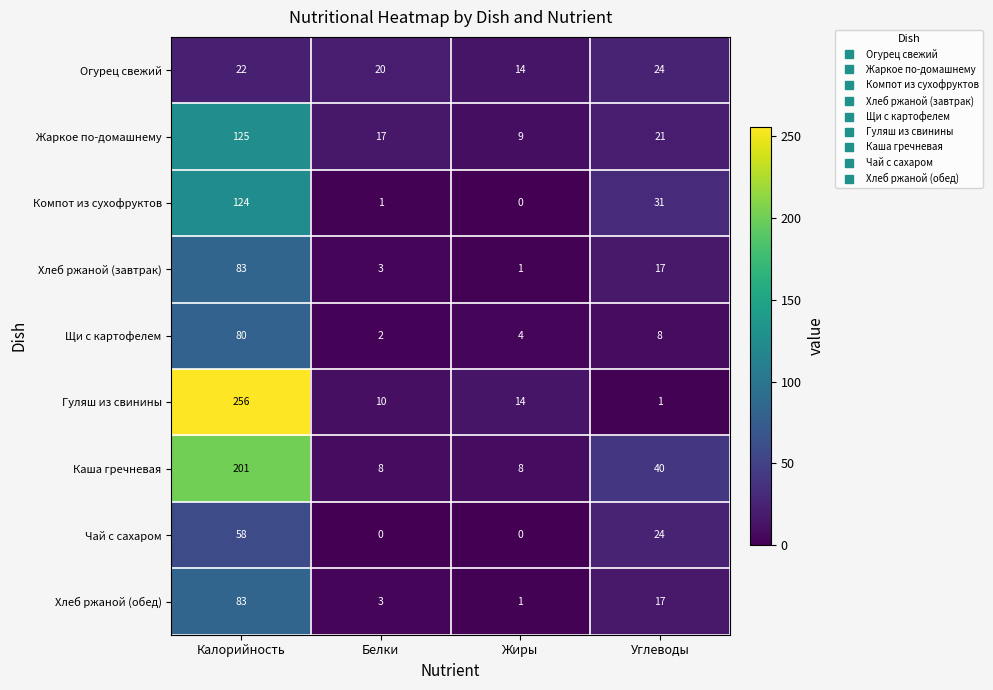

List the labels in order of Жаркое по-домашнему value, largest first.

Калорийность, Углеводы, Белки, Жиры